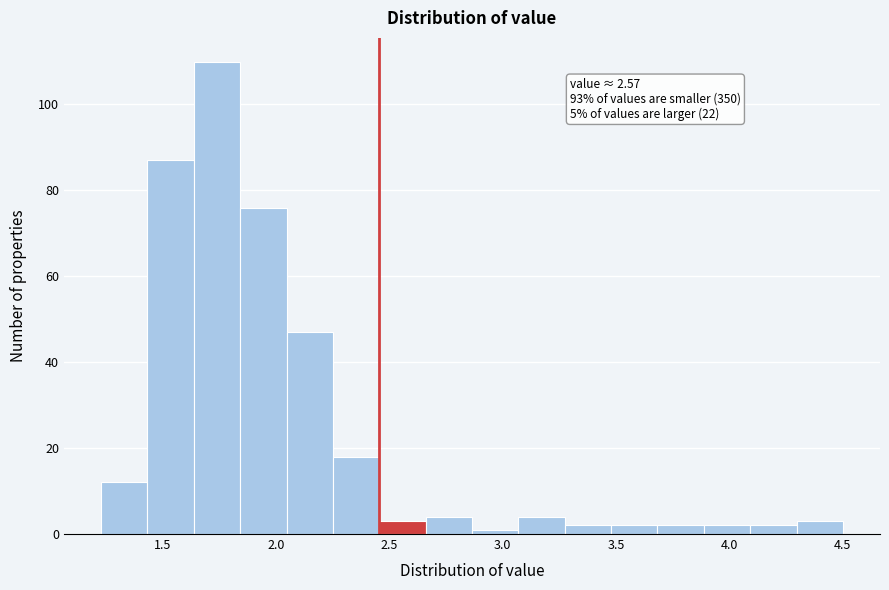

Which range on the x-axis has the tallest bar?

1.65 to 1.85